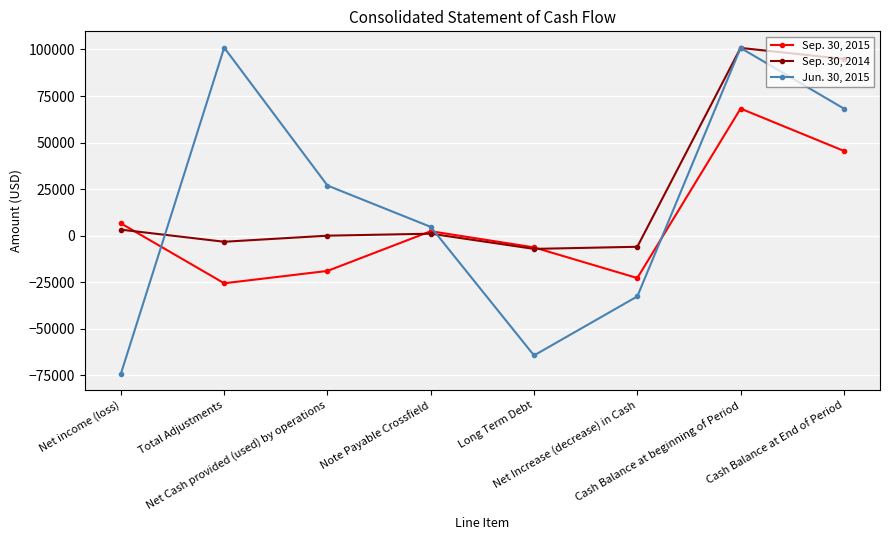

Which series has the widest spread of values?

Jun. 30, 2015